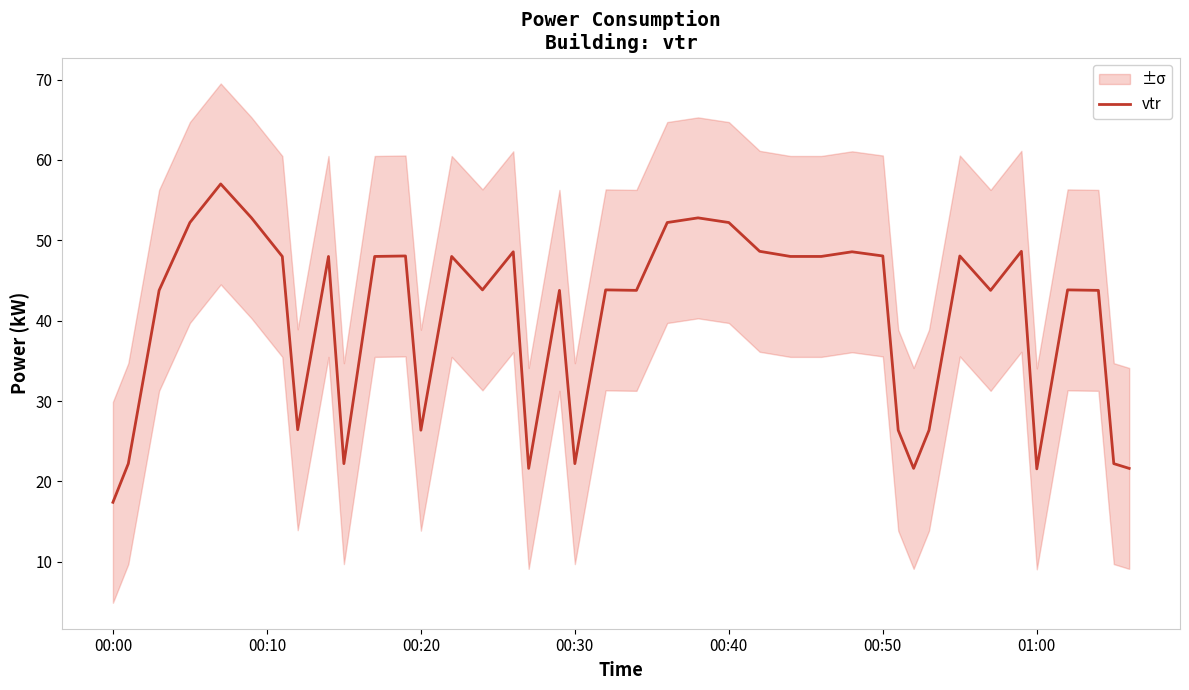

Is it true that vtr equals 48.0 at 00:50?

True